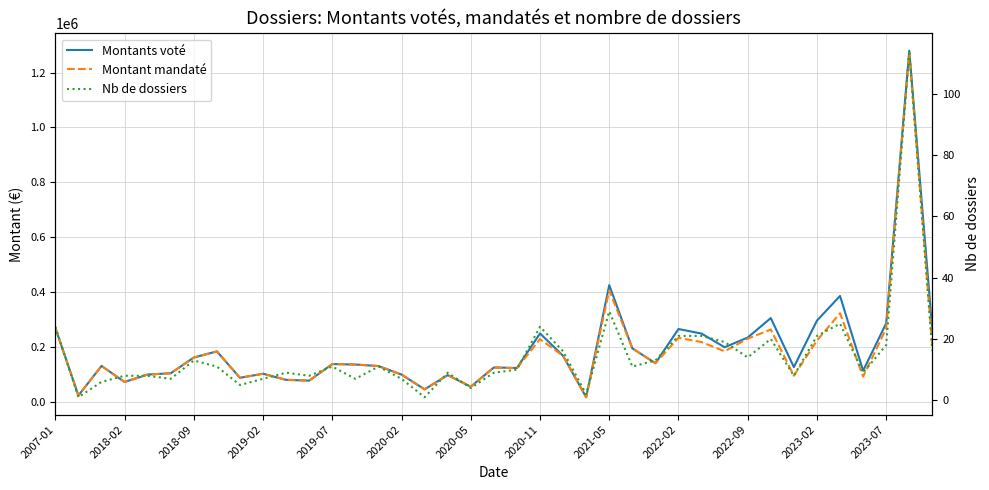

Reading left to right, what are all the values shown in this chart?

Montants voté: 269161.0	22500.0	130281.0	71809.0	98894.0	103574.0	160994.0	183253.0	87063.6	101837.0	79604.0	76798.0	137193.0	135454.0	129942.0	98854.0	45000.0	96922.0	54725.0	124689.0	122901.0	248832.0	167153.0	16160.0	425021.0	194524.0	140149.0	264933.0	248247.0	198398.0	233898.0	304806.0	125972.0	295587.0	385407.0	112927.0	285700.0	1279775.7	259544.0
Montant mandaté: 269161.0	22500.0	130281.0	71809.0	98894.0	103574.0	160994.0	183253.0	87063.6	101837.0	79604.0	76798.0	137193.0	135454.0	129942.0	98854.0	45000.0	96922.0	54725.0	124689.0	121897.0	228144.7	167153.0	16160.0	406024.1	194524.0	140149.0	232802.4	217241.0	183562.8	229682.4	263082.3	94666.8	222819.6	322422.8	91399.1	266716.7	1271041.4	200907.7
Nb de dossiers: 24.0	1.0	6.0	8.0	8.0	7.0	13.0	11.0	5.0	7.0	9.0	8.0	11.0	7.0	11.0	7.0	1.0	9.0	4.0	9.0	10.0	24.0	16.0	2.0	29.0	11.0	13.0	21.0	21.0	19.0	14.0	20.0	8.0	21.0	25.0	9.0	18.0	114.0	16.0